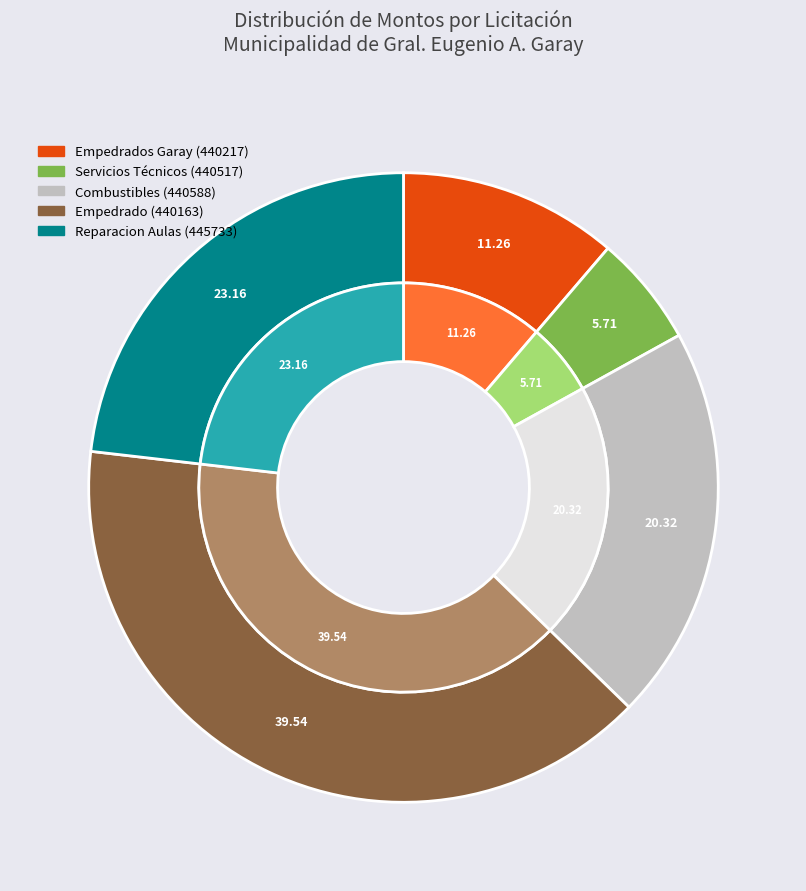

Which category has the smallest portion of the pie?

Servicios Técnicos (440517)